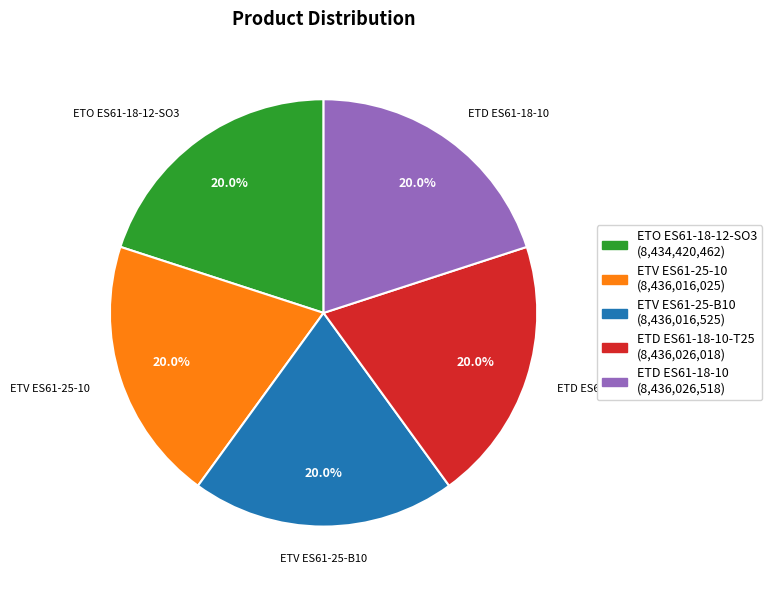

Is ETV ES61-25-10 the majority of the pie?

No